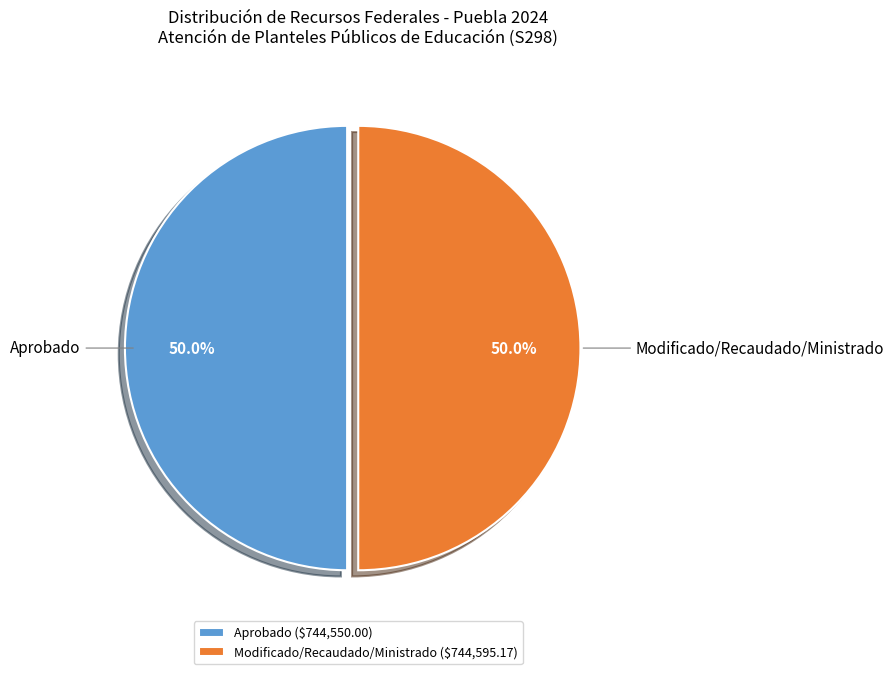

What percentage is the Aprobado slice, to the nearest percent?

50%